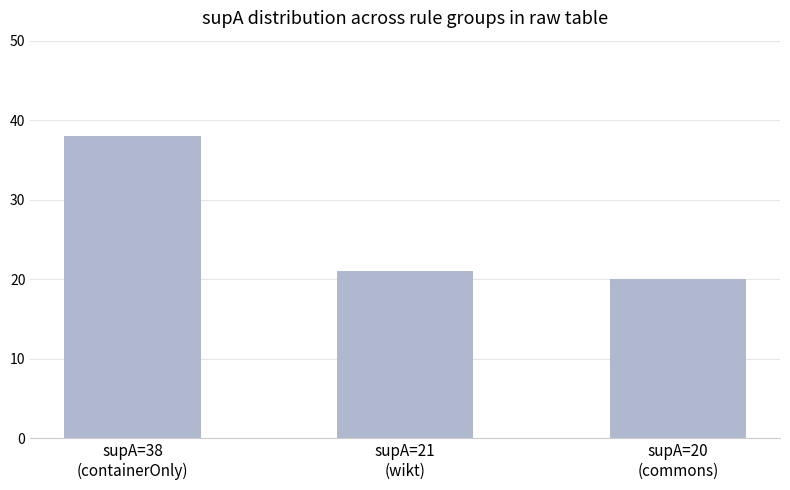

What is the value of the 2nd bar from the left?

21